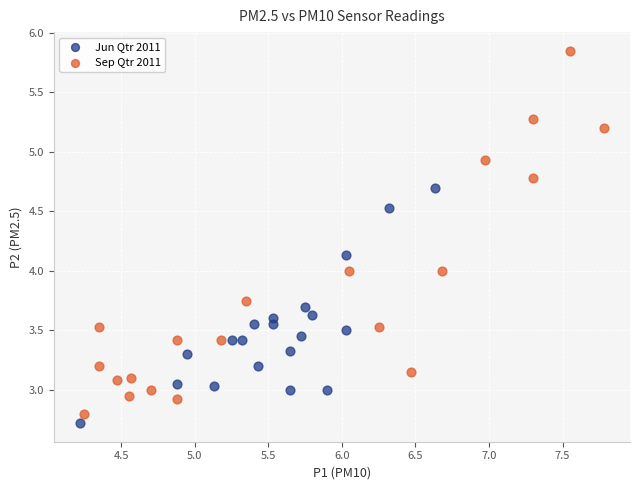

Which series contains the highest Y value?

Sep Qtr 2011